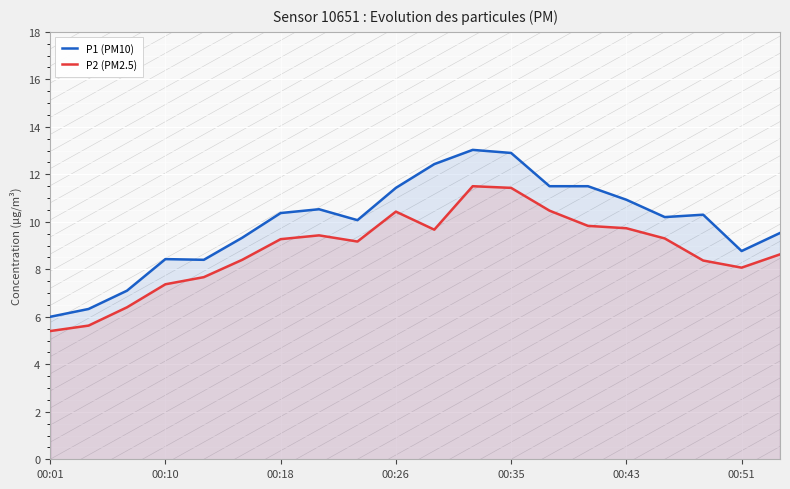

True or false: P2 (PM2.5) has a value of 5.1 at 00:51.

False